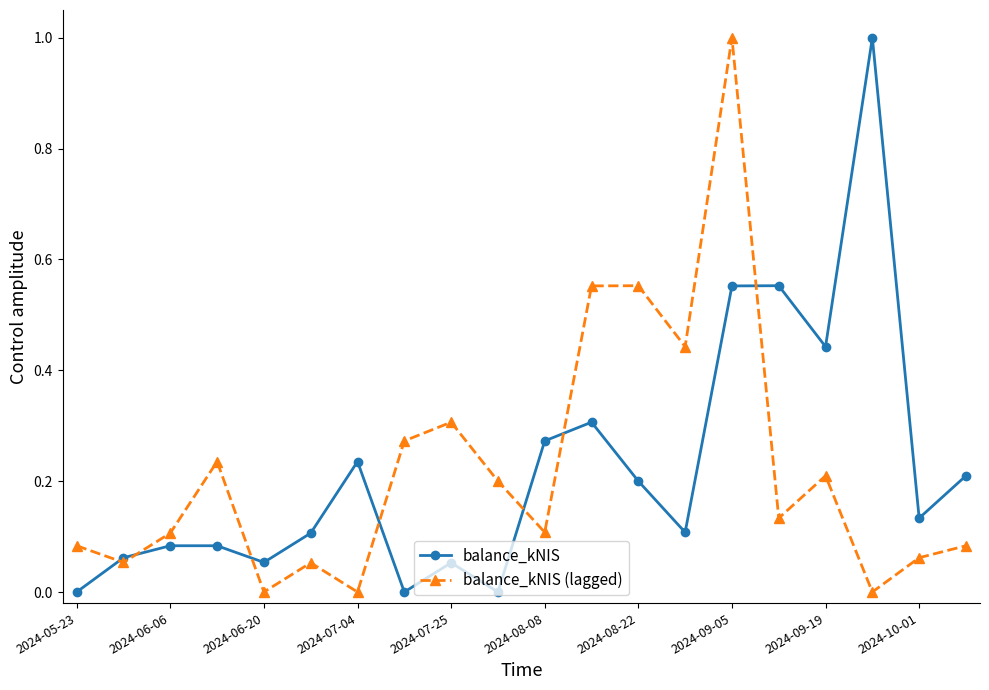

What is the greatest value displayed?

1.0